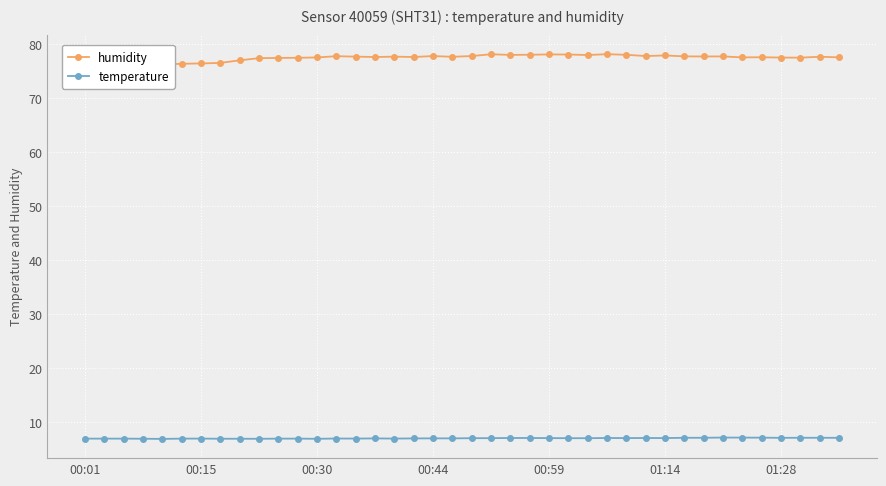

What is the difference between the maximum and minimum values in the temperature series?

0.2